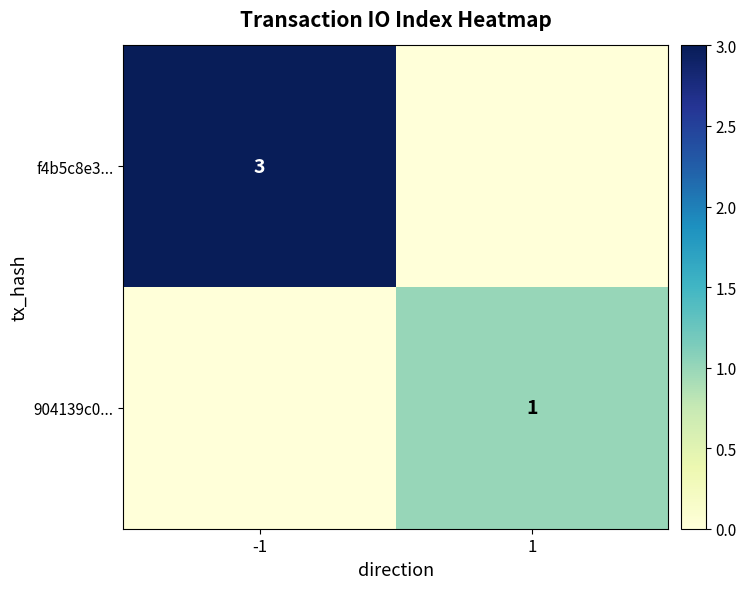

At which label does 904139c0... reach its minimum?

-1